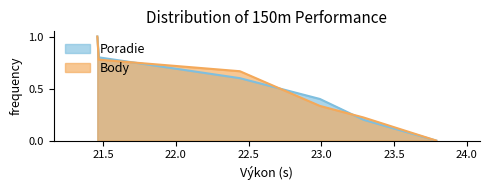

What is the highest value of the Body series?

1.0